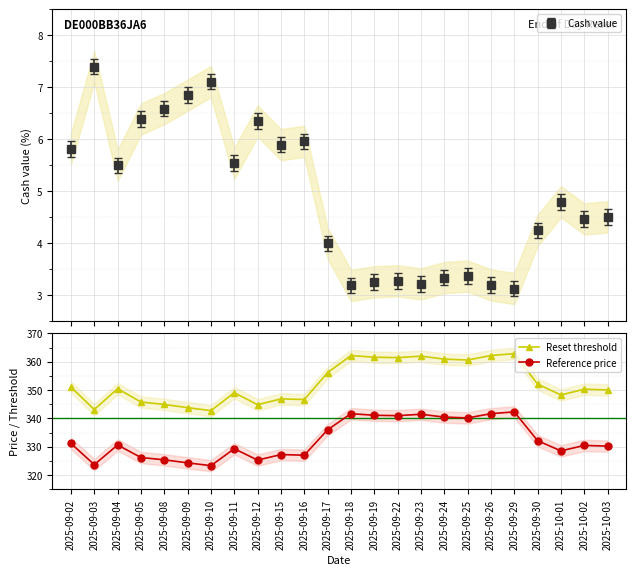

At which category does Reference price reach its first local peak?

2025-09-04